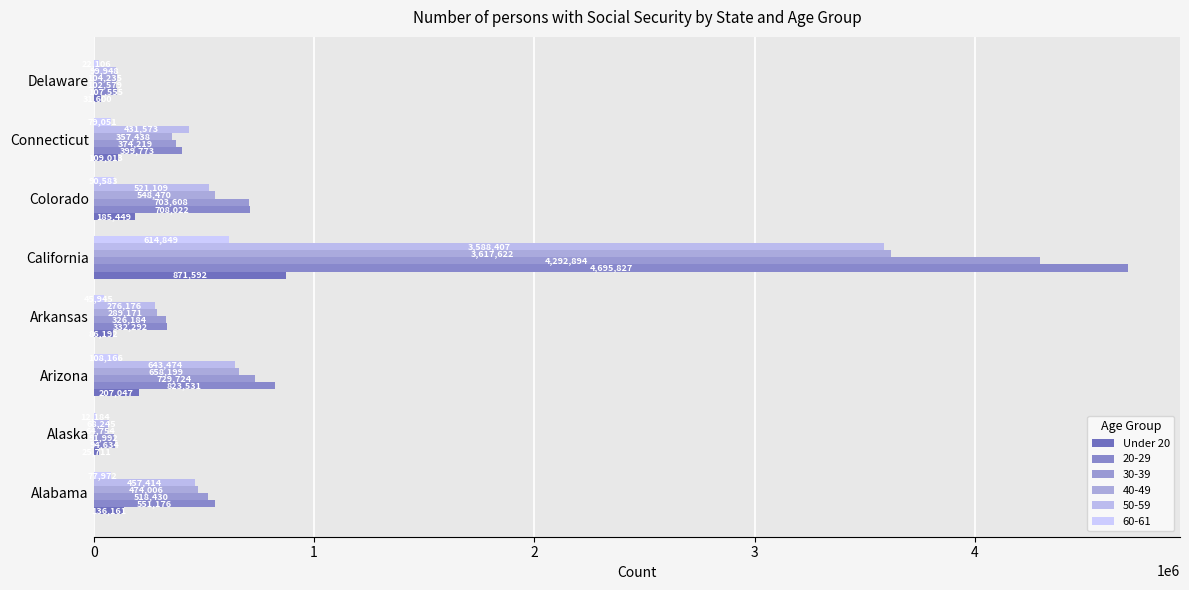

Count the number of data series in this chart.

6